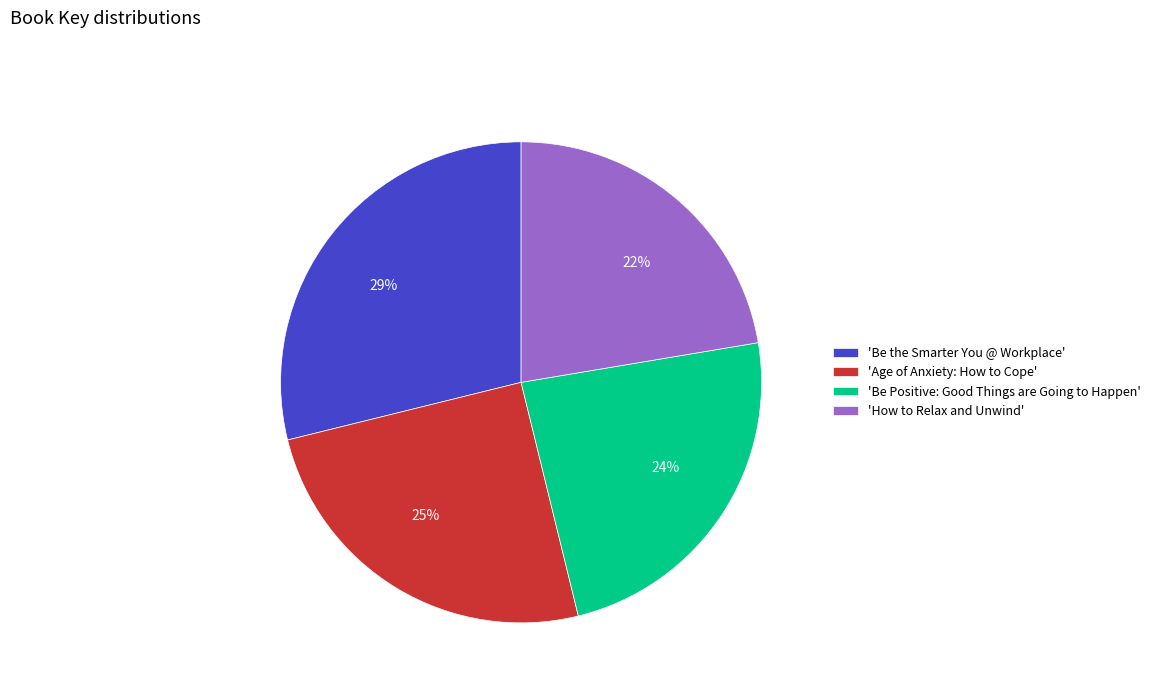

To the nearest percent, what is the average slice percentage?

25%